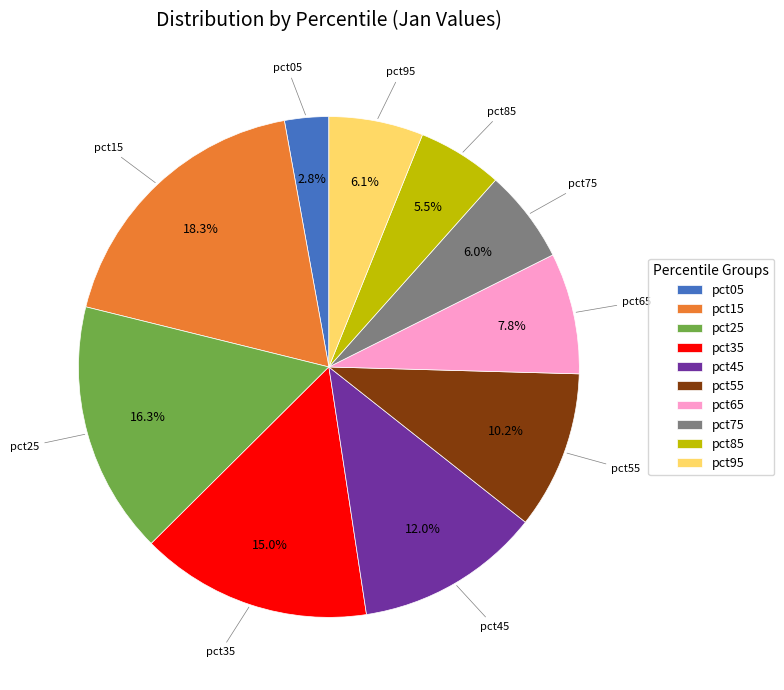

Which has a higher value, pct85 or pct95?

pct95